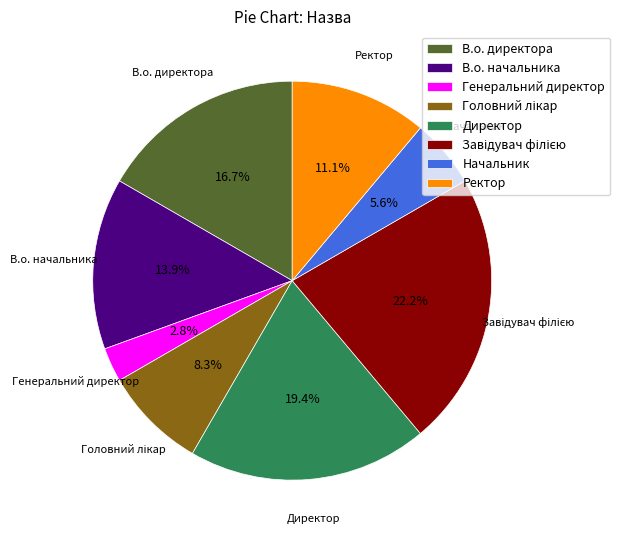

Count the number of slices in the pie.

8